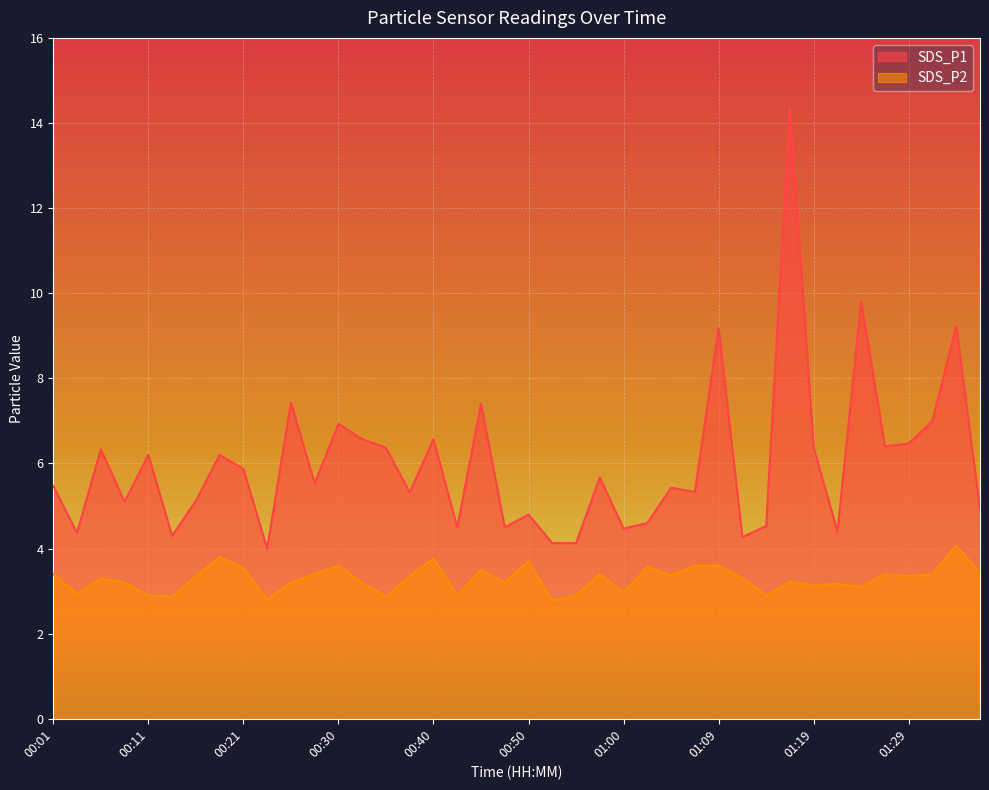

How many values in the SDS_P1 series exceed 5?

26